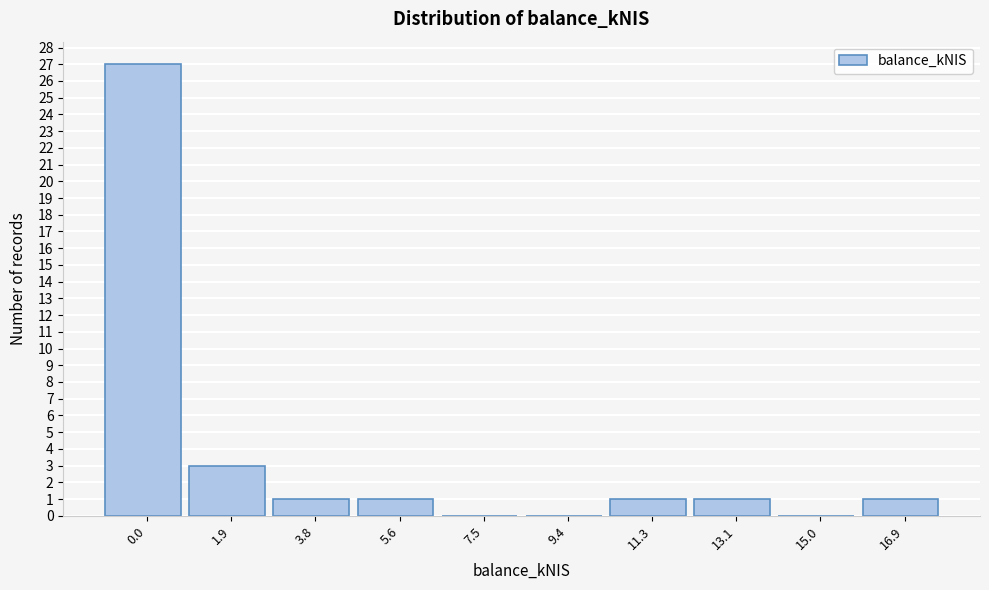

Reading left to right, extract all data points from this chart.

0.0=27	1.9=3	3.8=1	5.6=1	7.5=0	9.4=0	11.3=1	13.1=1	15.0=0	16.9=1